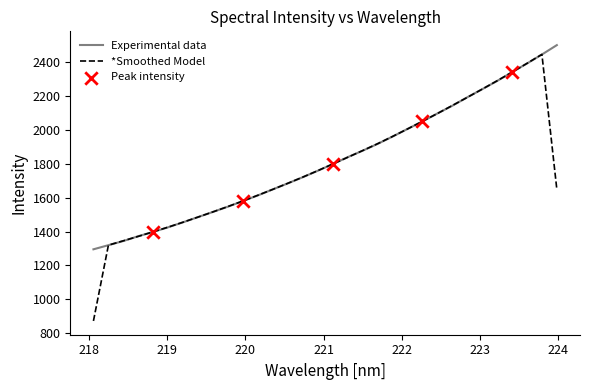

Which series has the largest range (max minus min)?

*Smoothed Model